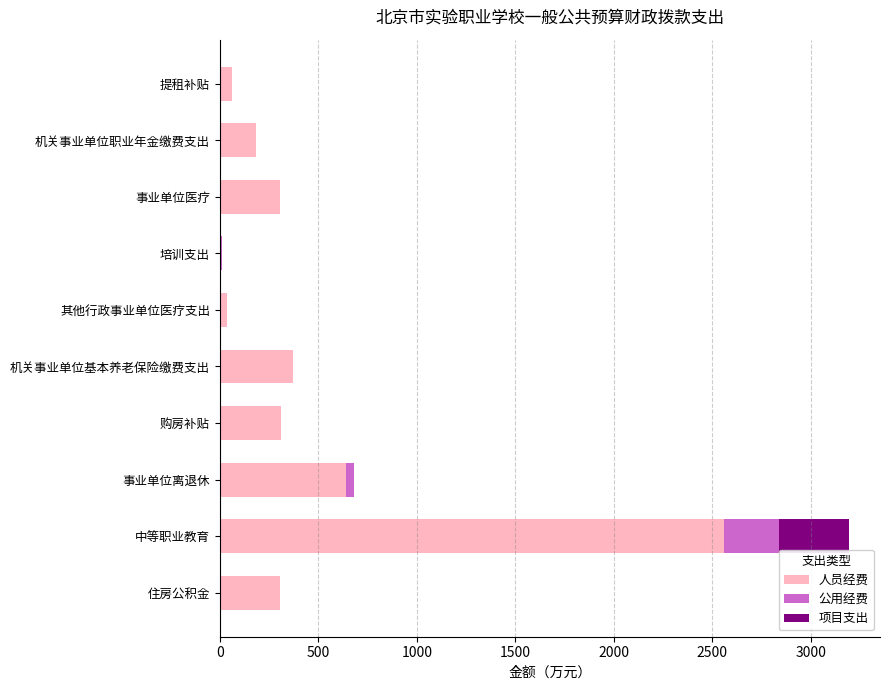

The 人员经费 series shows 4392.5 at 中等职业教育. True or false?

False